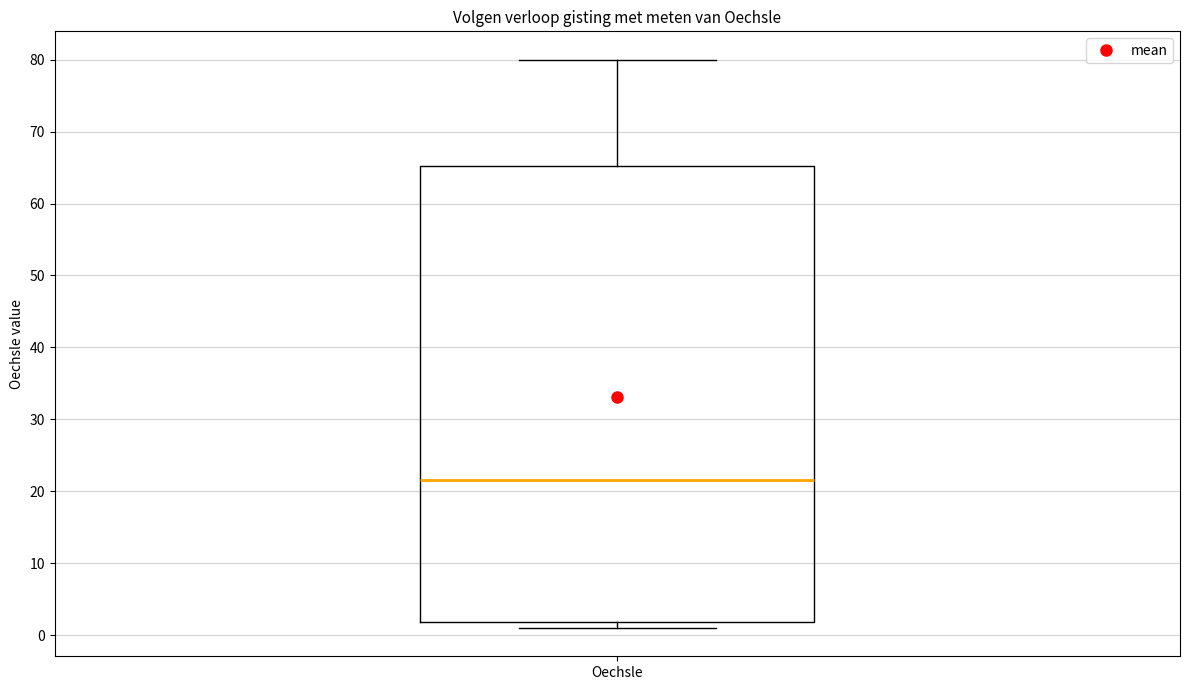

Transcribe this box plot: give where the median line is, the range the box spans, and where the two whiskers end, as read against the y-axis. The values are not printed on the chart, so give them approximately, as read against the axis.

median 22, box 2 to 65, whiskers 1 to 80